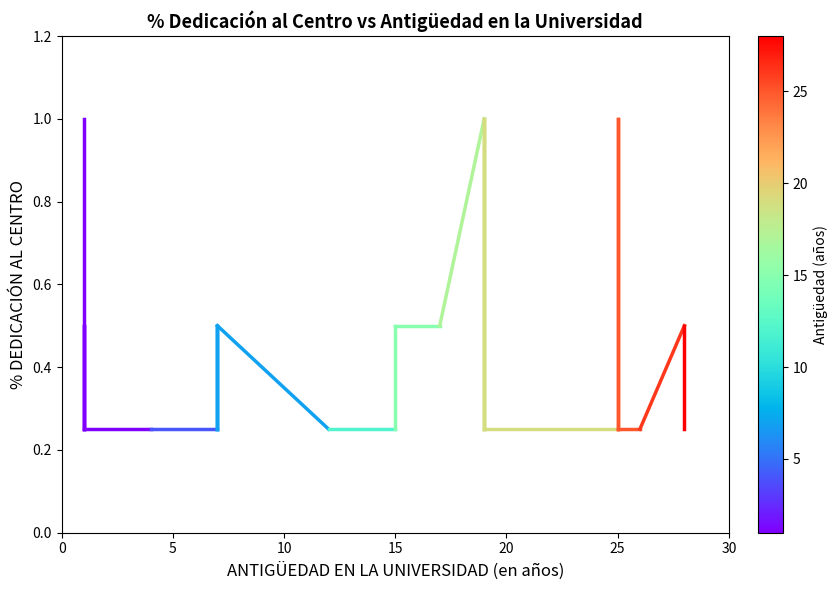

What is the value of the 1st point from the left?

1.0